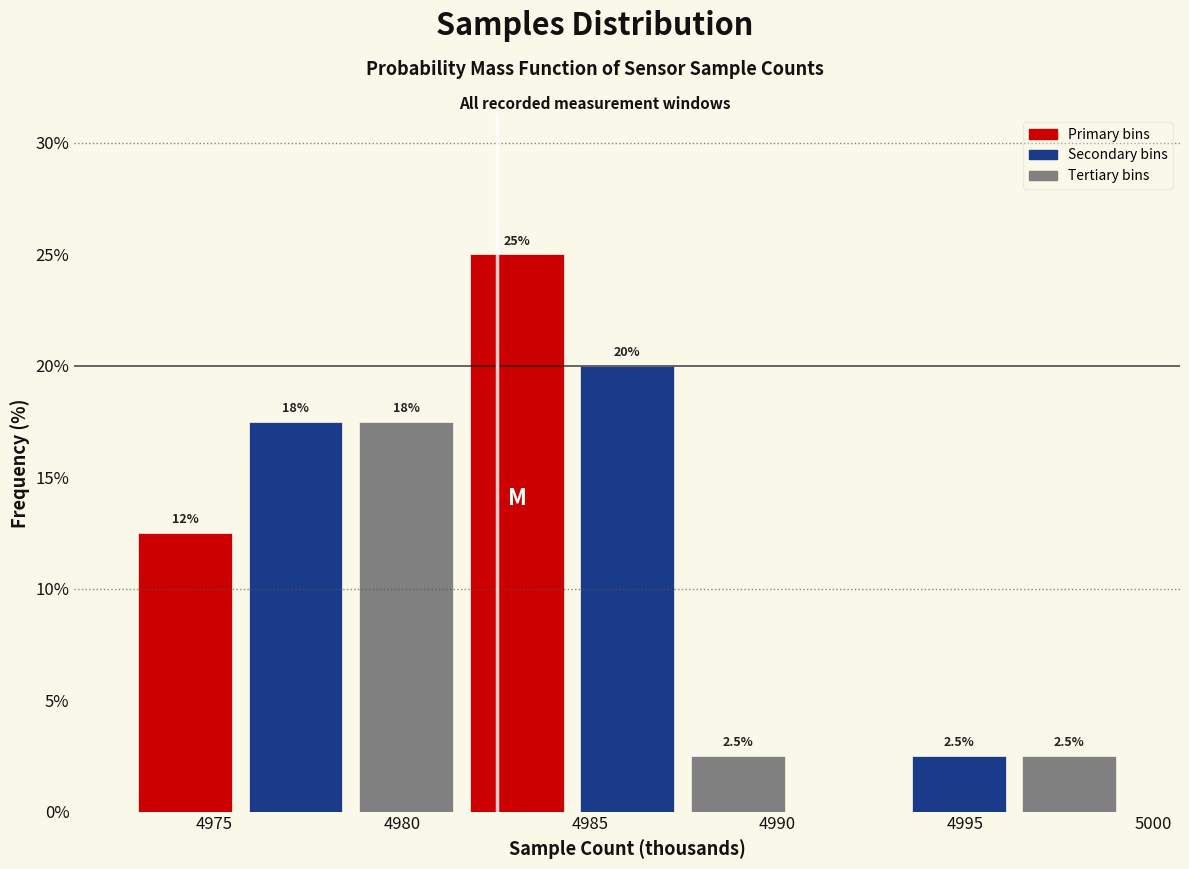

Which range on the x-axis has the tallest bar?

4981.5 to 4984.5